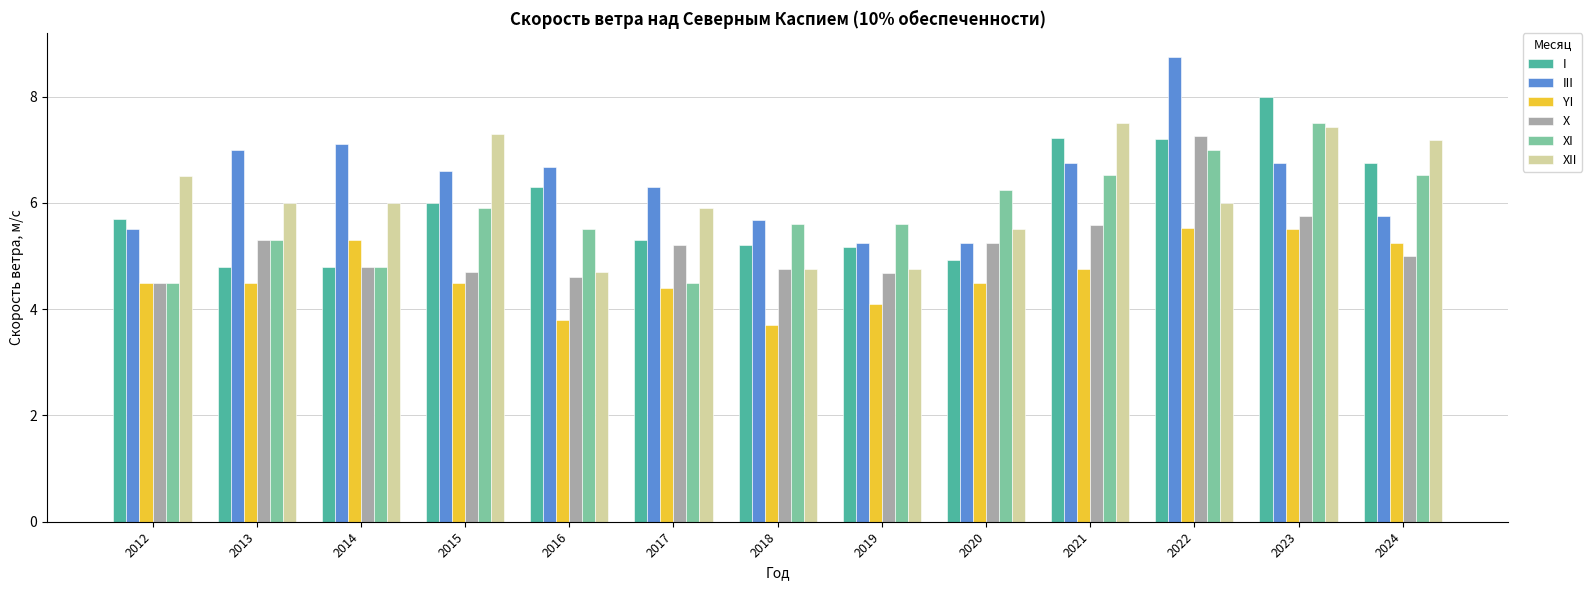

How many bars are there in each group?

6